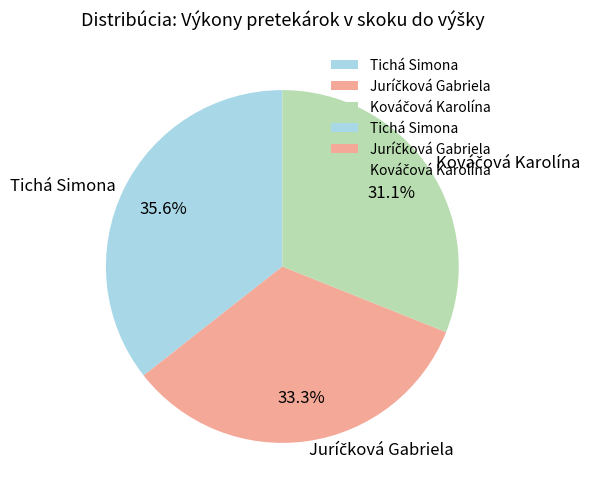

Which category has the biggest portion of the pie?

Tichá Simona